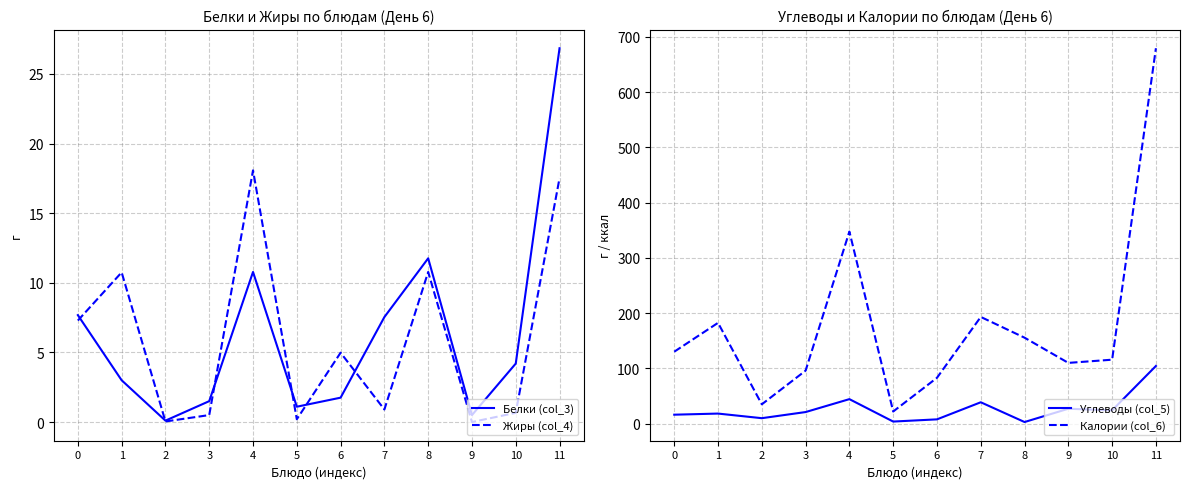

Read the Калории (col_6) value at 7.

193.2